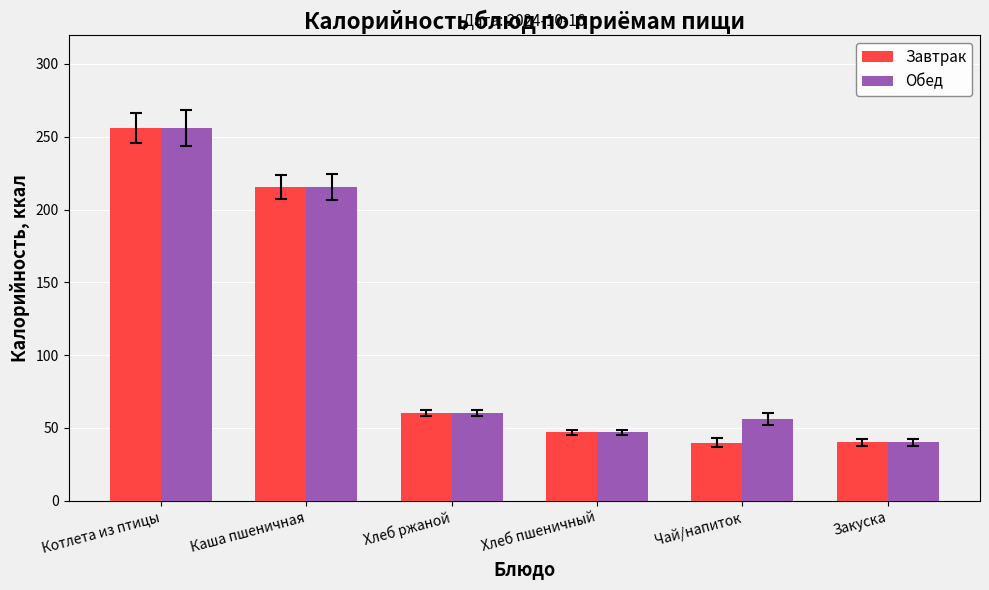

What is the label of the 6th bar from the right?

Котлета из птицы